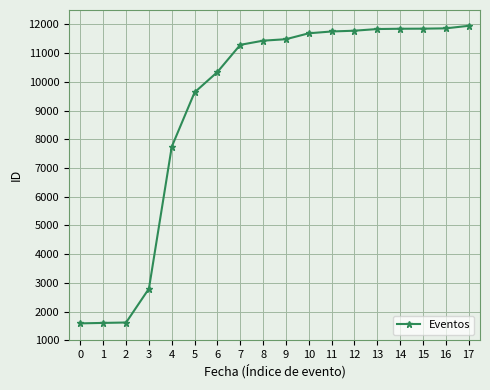

What is the change in value from 6 to 16?

+1519